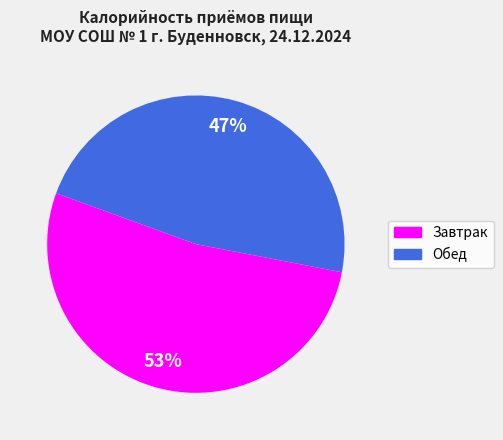

Which slice is the largest?

Завтрак